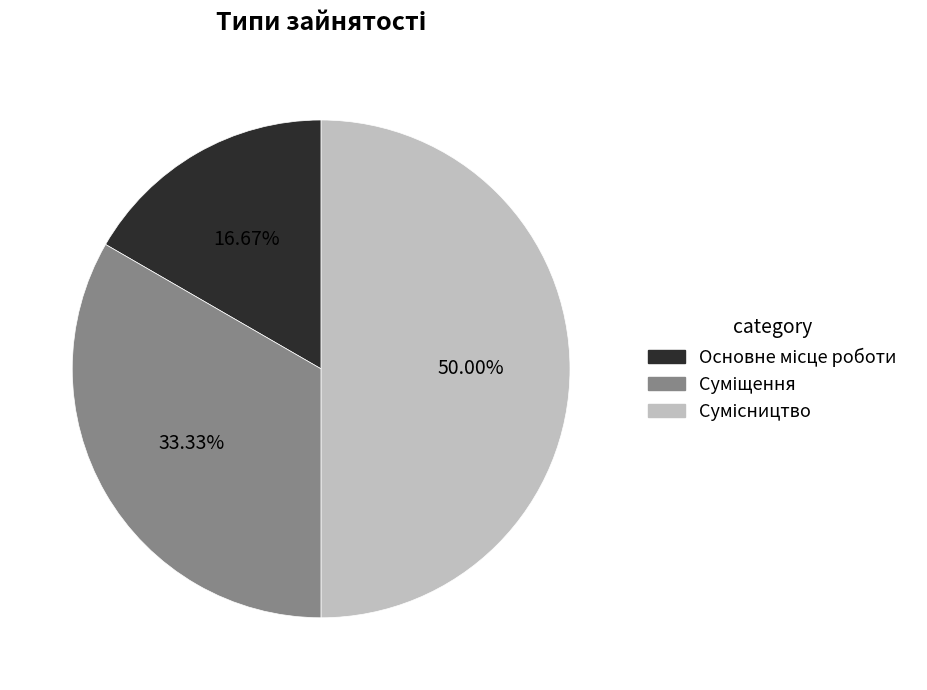

Do Суміщення and Сумісництво together represent more than half of the pie?

Yes